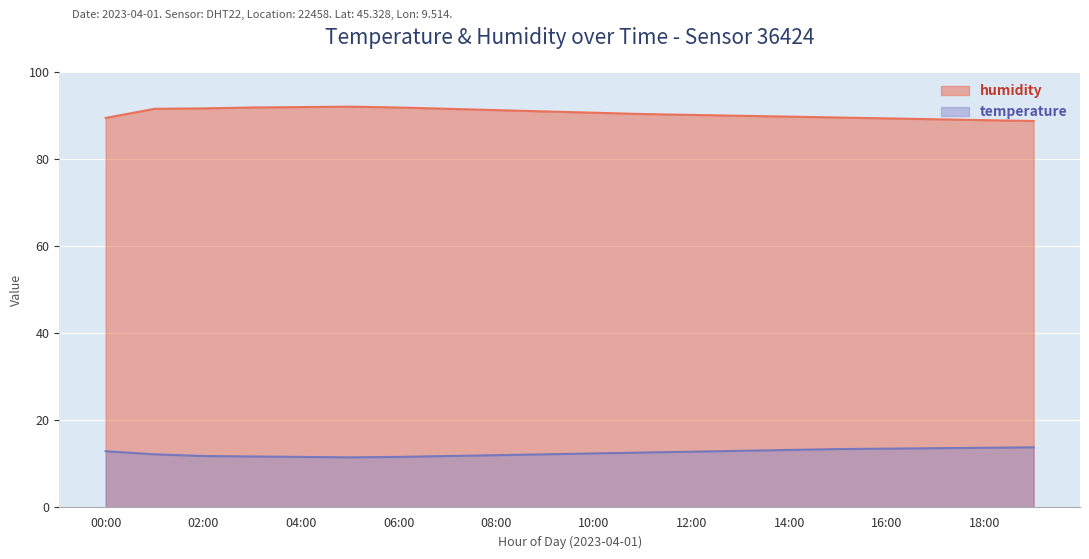

List the series in order of their overall mean, highest first.

humidity, temperature